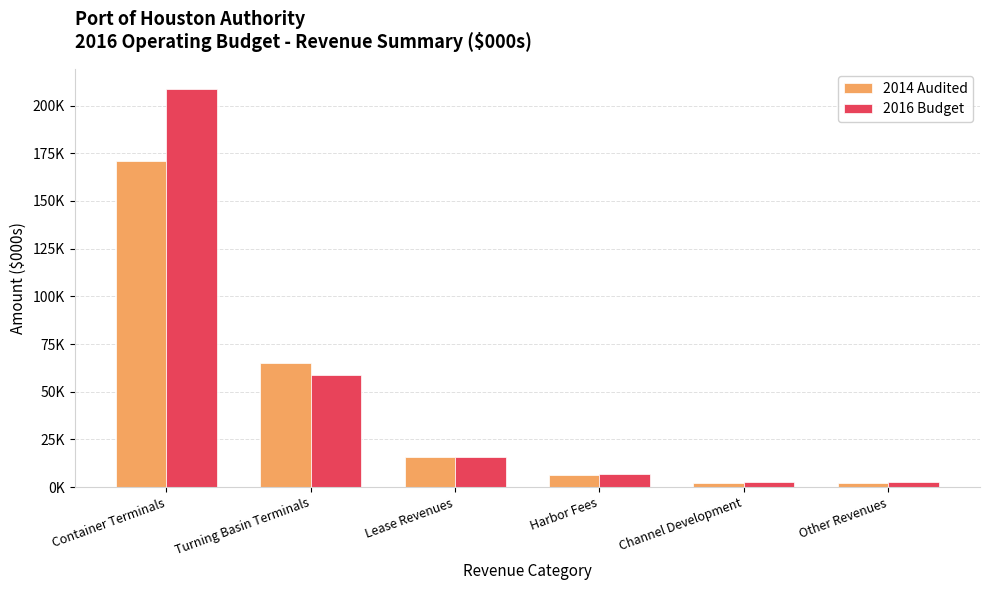

What are all the series names shown in the legend?

2014 Audited, 2016 Budget